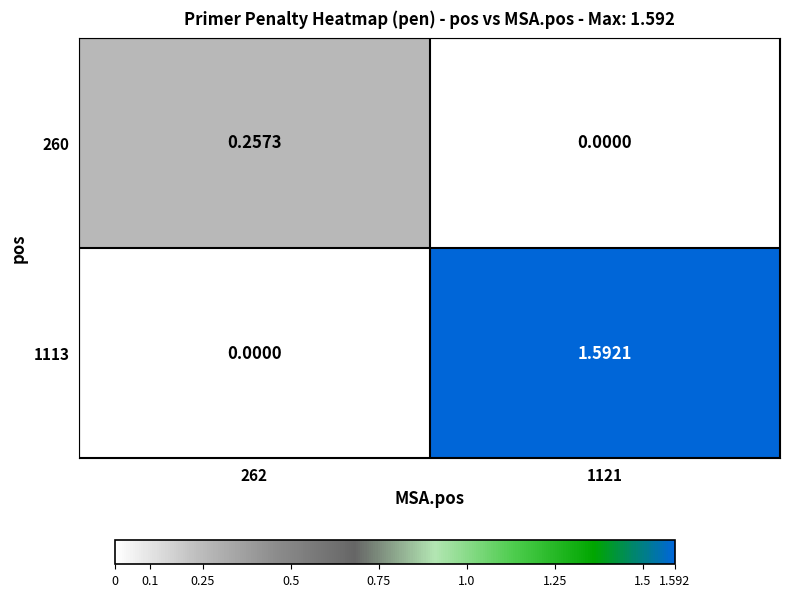

How many values in the 1113 series are below 1?

1